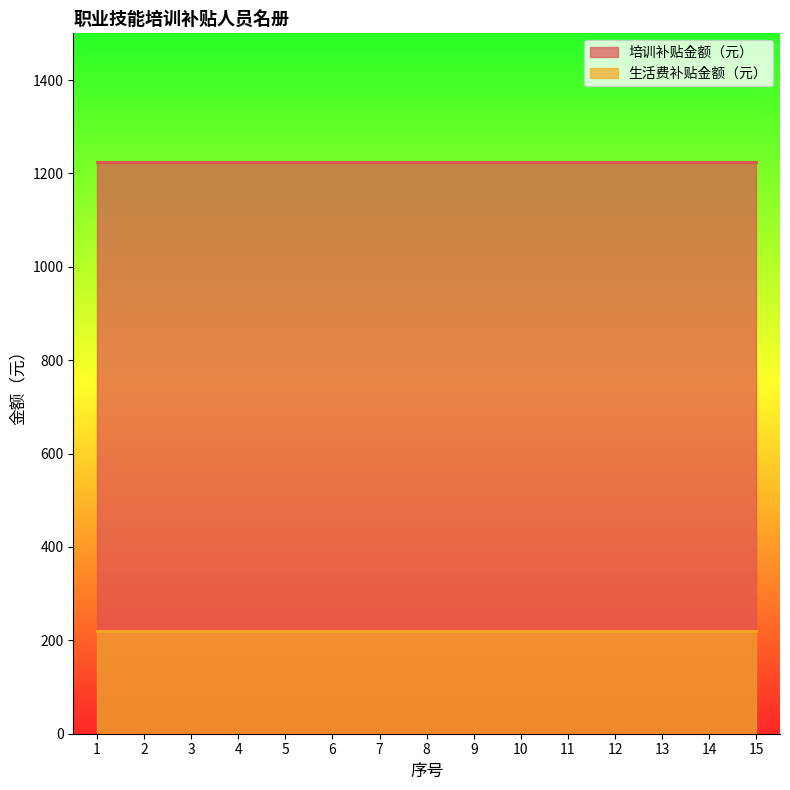

Rank the series by their average value, from highest to lowest.

培训补贴金额（元）, 生活费补贴金额（元）